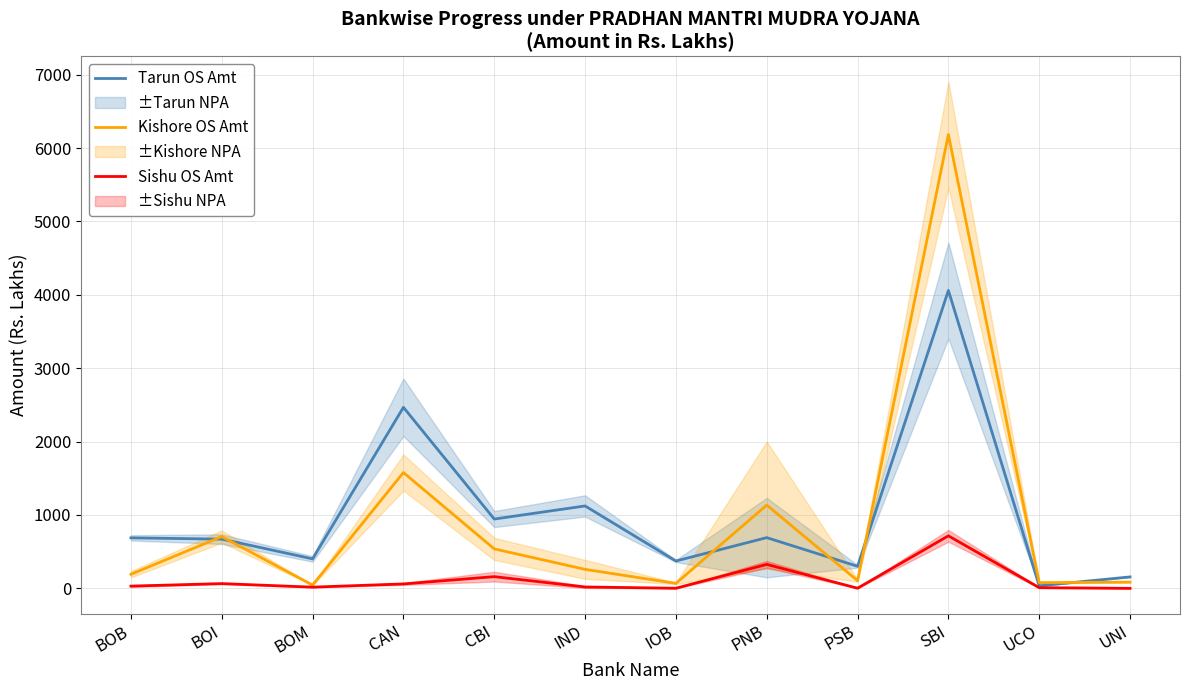

At BOI, list the series in order from largest to smallest.

Kishore OS Amt, Tarun OS Amt, Sishu OS Amt